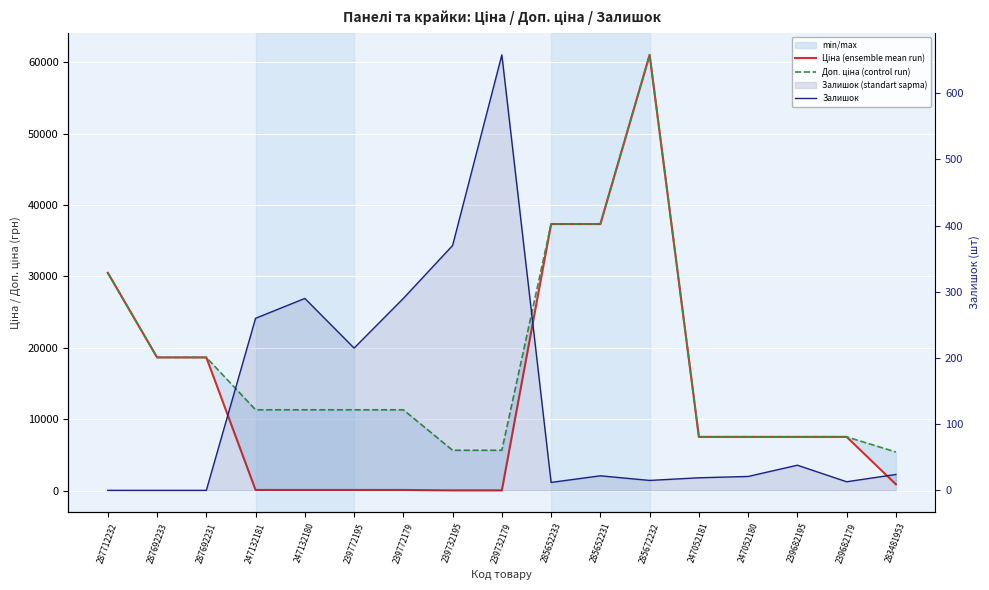

What is the difference between the second highest and second lowest values in the Залишок series?

370.0